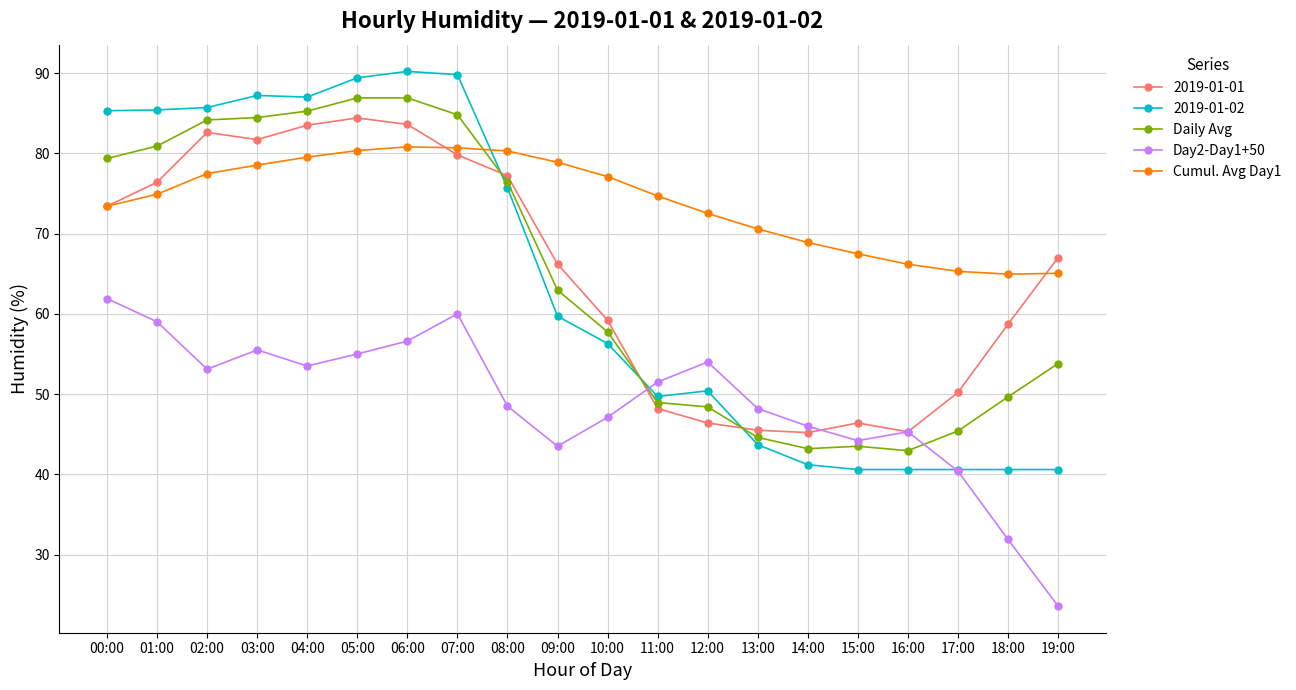

At which category does Day2-Day1+50 reach its first local peak?

03:00